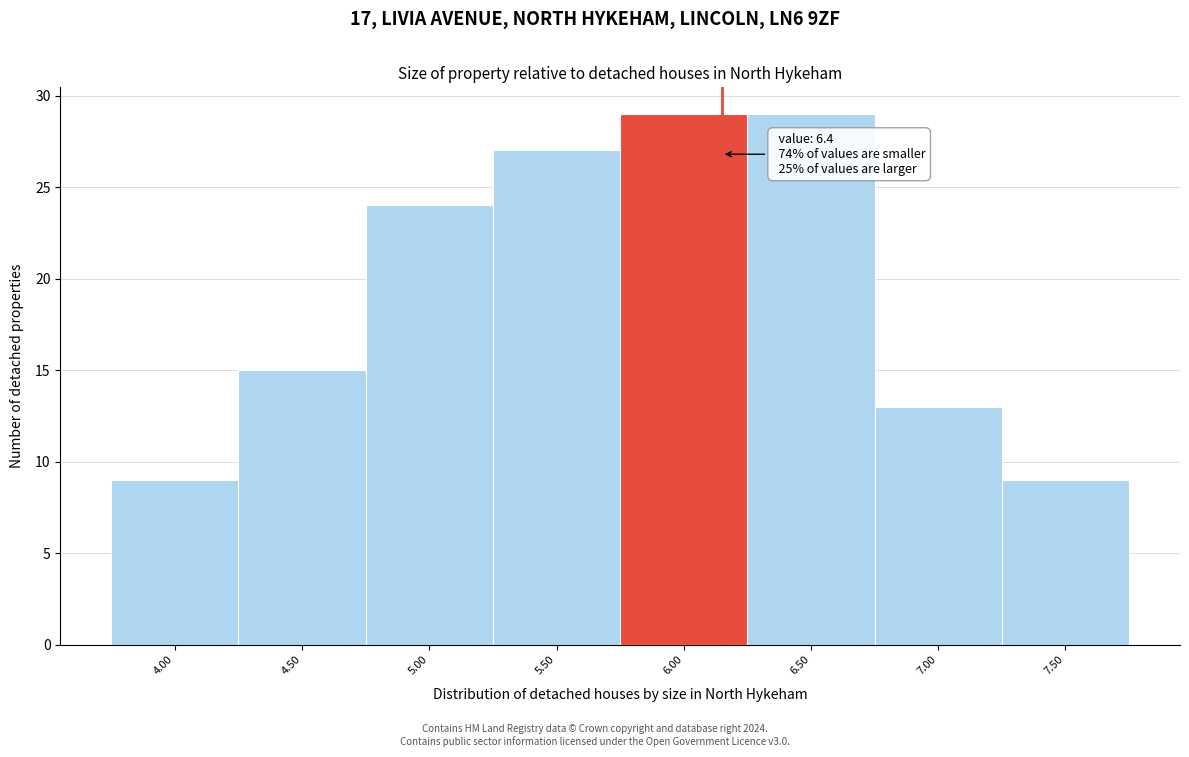

Reading right to left, transcribe all the data shown in this chart.

9	13	29	29	27	24	15	9